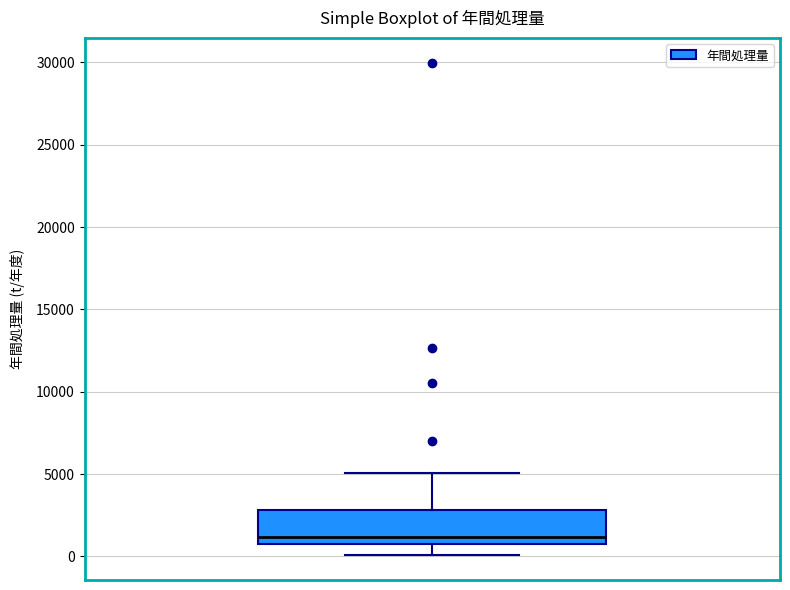

Transcribe this box plot: give where the median line is, the range the box spans, and where the two whiskers end, as read against the y-axis. The values are not printed on the chart, so give them approximately, as read against the axis.

median 1000 (just above the box's lower edge), box 1000 to 3000, whiskers 0 to 5000